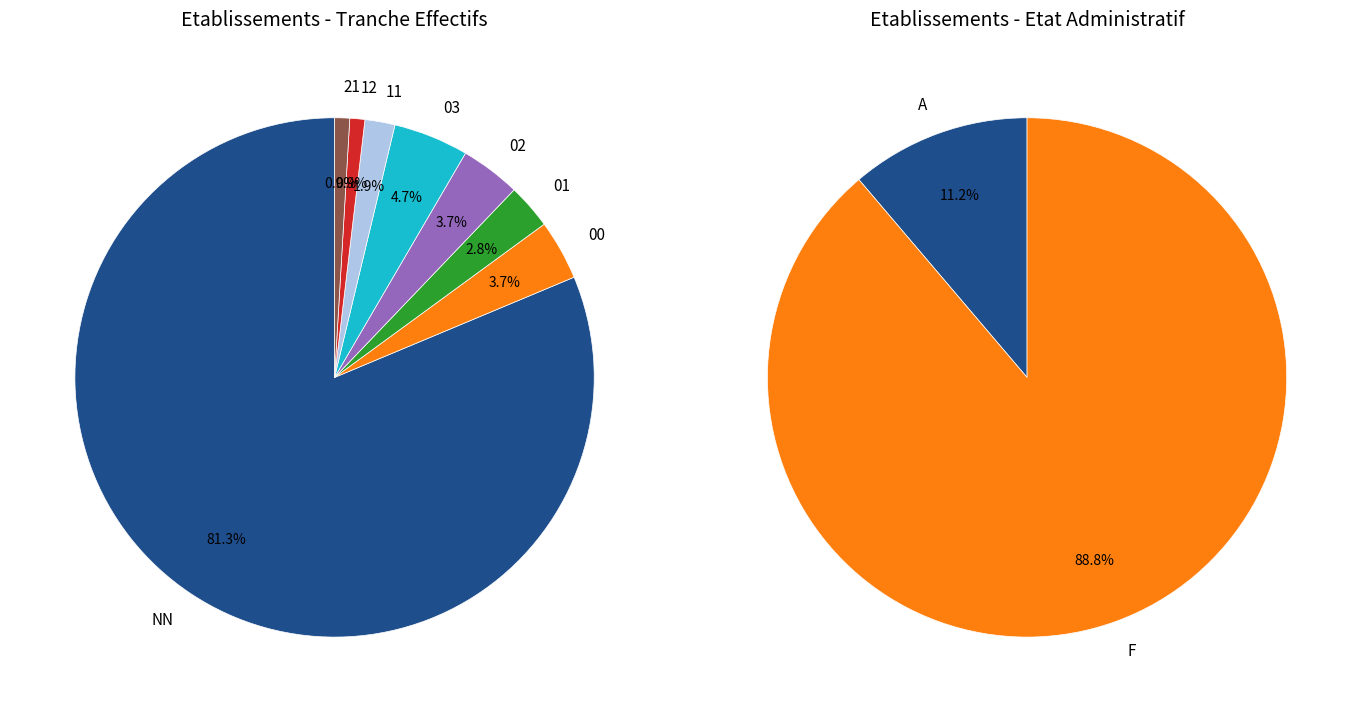

To the nearest percent, what is the average slice percentage?

12%